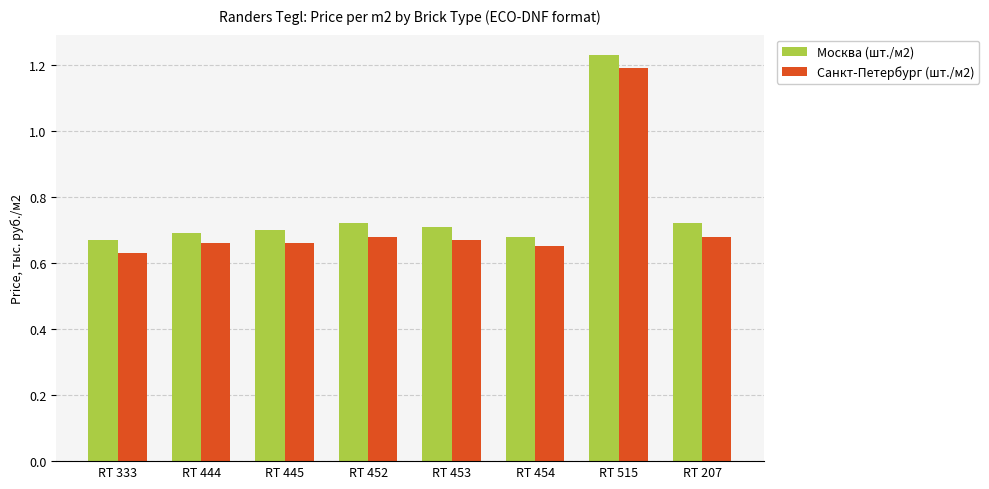

List the series in order of their peak value, lowest first.

Санкт-Петербург (шт./м2), Москва (шт./м2)